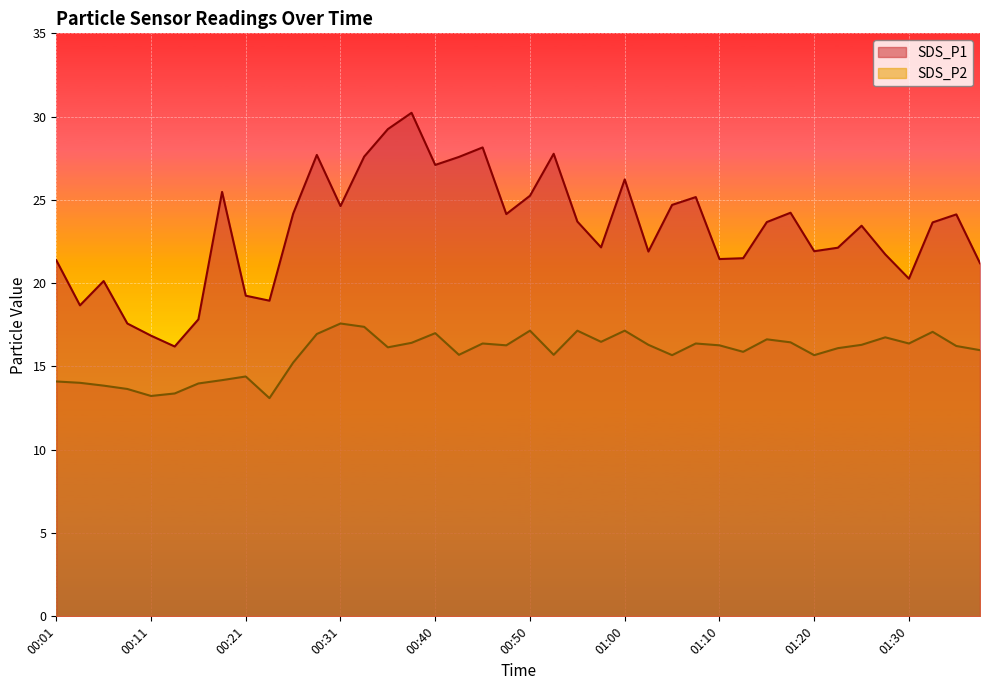

Where is the first local maximum for SDS_P2?

00:21